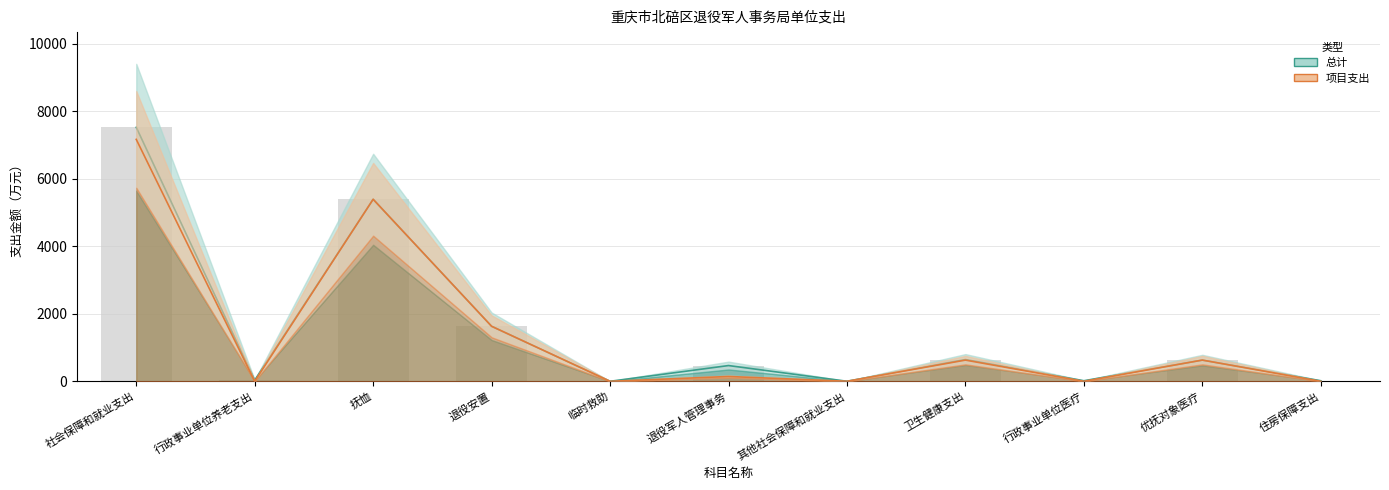

What is the label of the 3rd bar from the right?

行政事业单位医疗